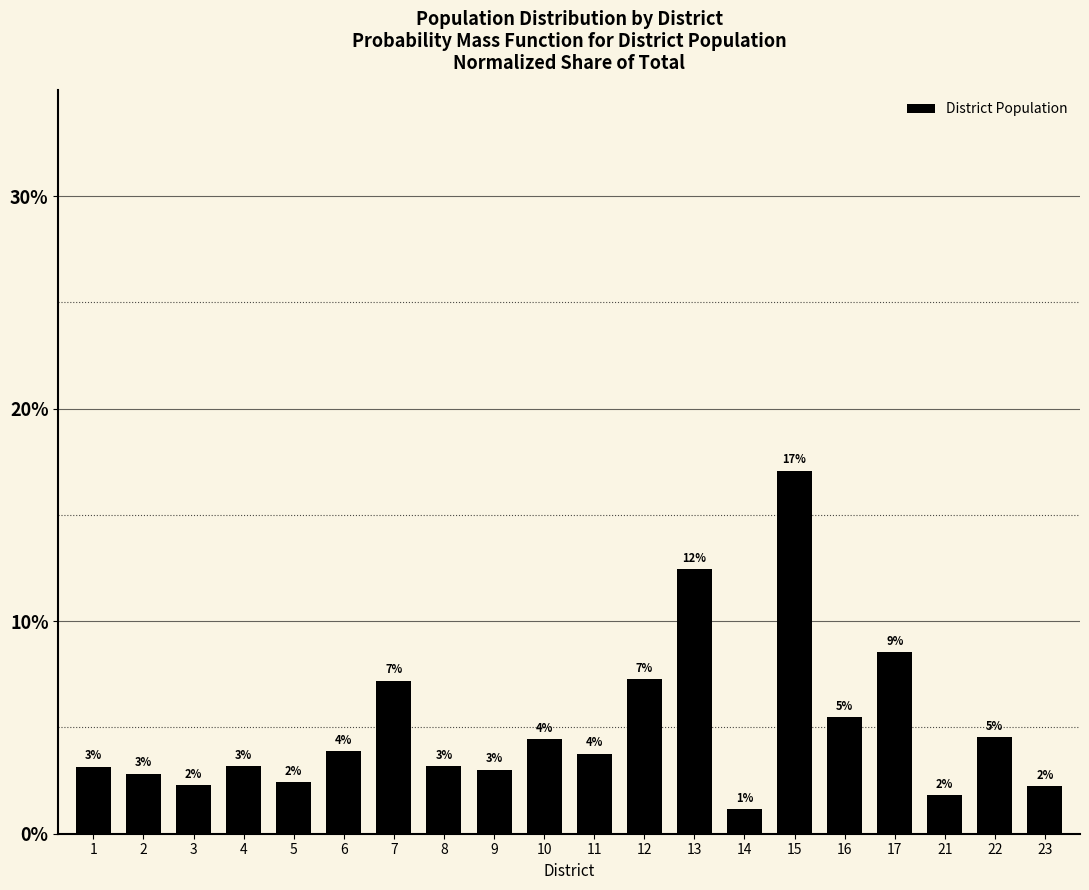

How many bars are there in total?

20